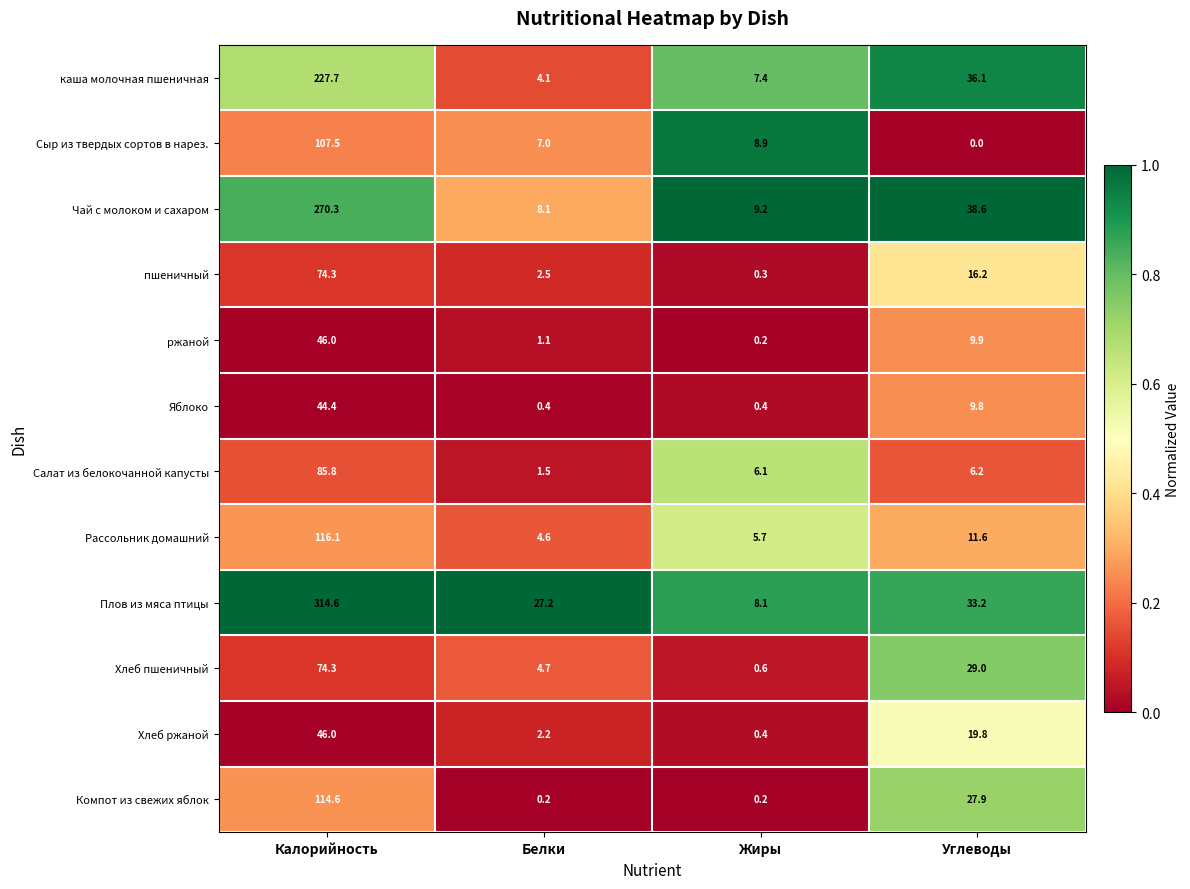

Is it true that пшеничный equals 98.7 at Калорийность?

False